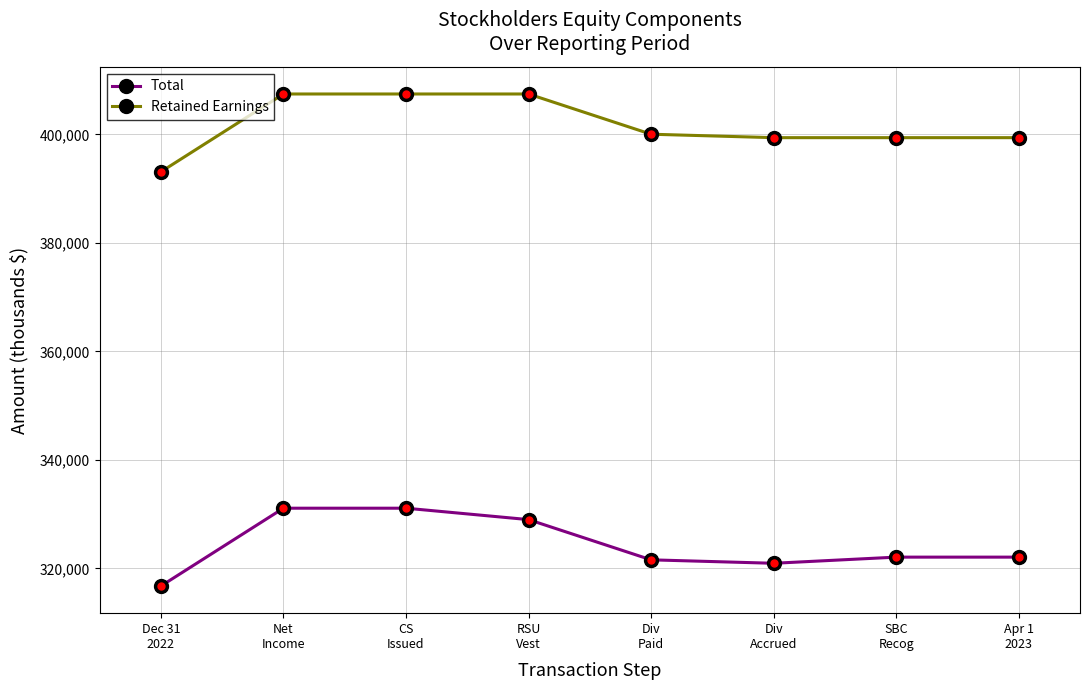

What is the difference between the maximum and second lowest values in the Total series?

10154